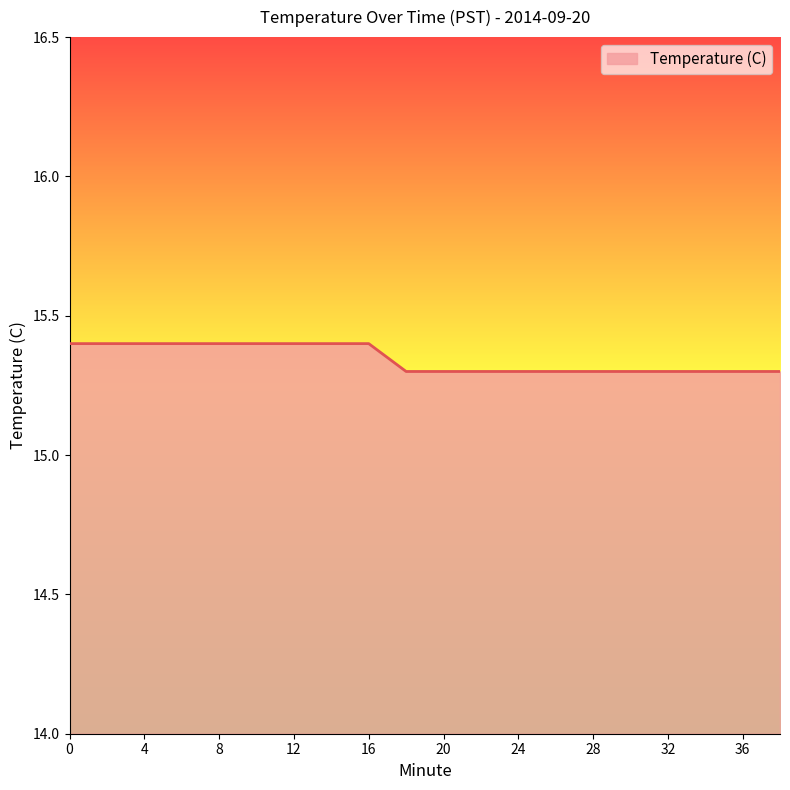

Reading left to right, transcribe all the data shown in this chart.

15.4	15.4	15.4	15.4	15.4	15.4	15.4	15.4	15.4	15.3	15.3	15.3	15.3	15.3	15.3	15.3	15.3	15.3	15.3	15.3